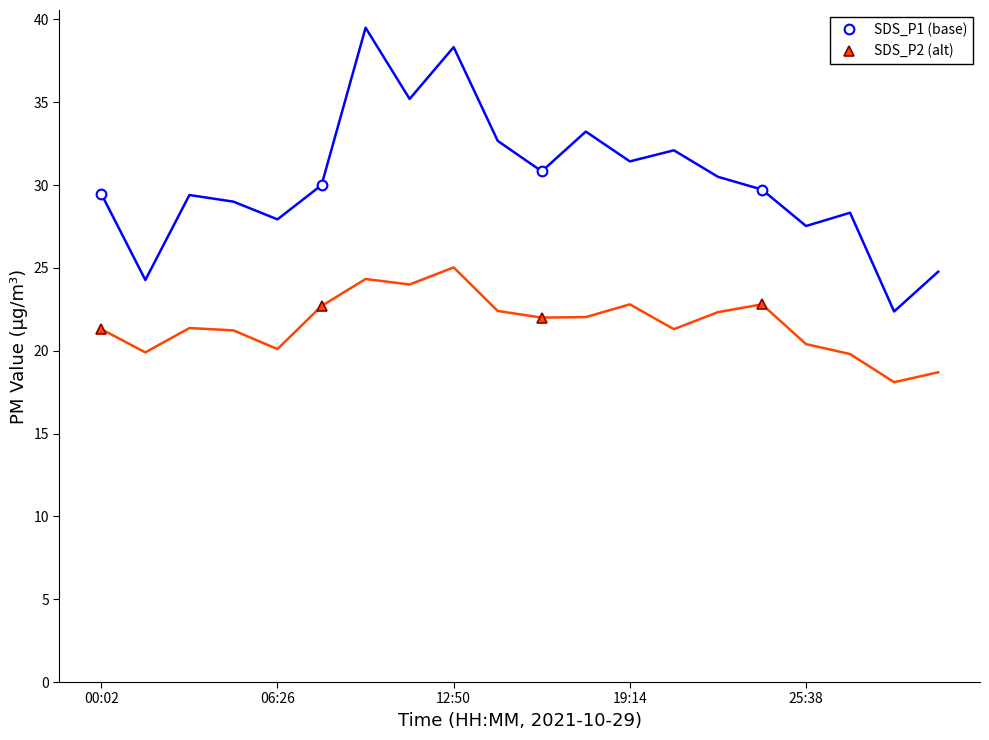

True or false: SDS_P1 (base) and SDS_P2 (alt) cross at least once.

False